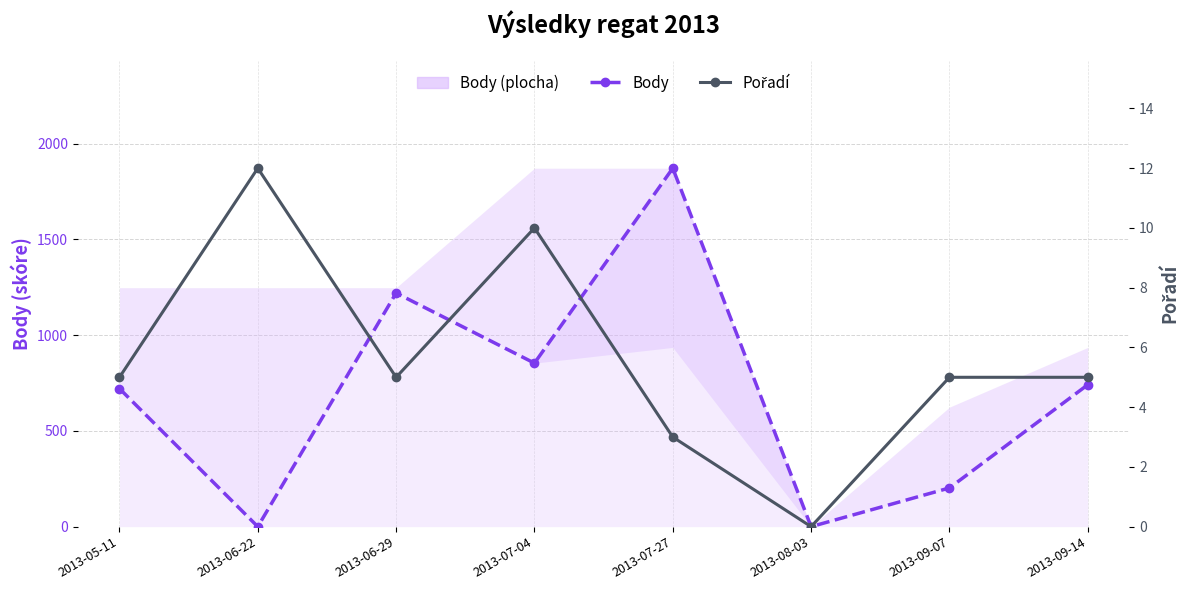

After their last crossing, which series has the higher values: Pořadí or Body?

Body